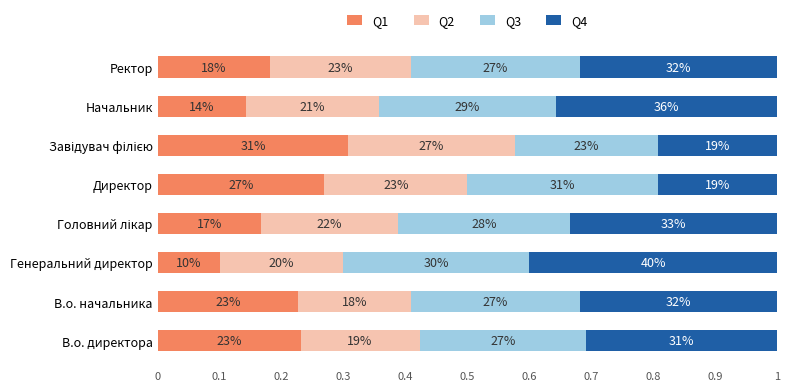

What are all the series names shown in the legend?

Q1, Q2, Q3, Q4